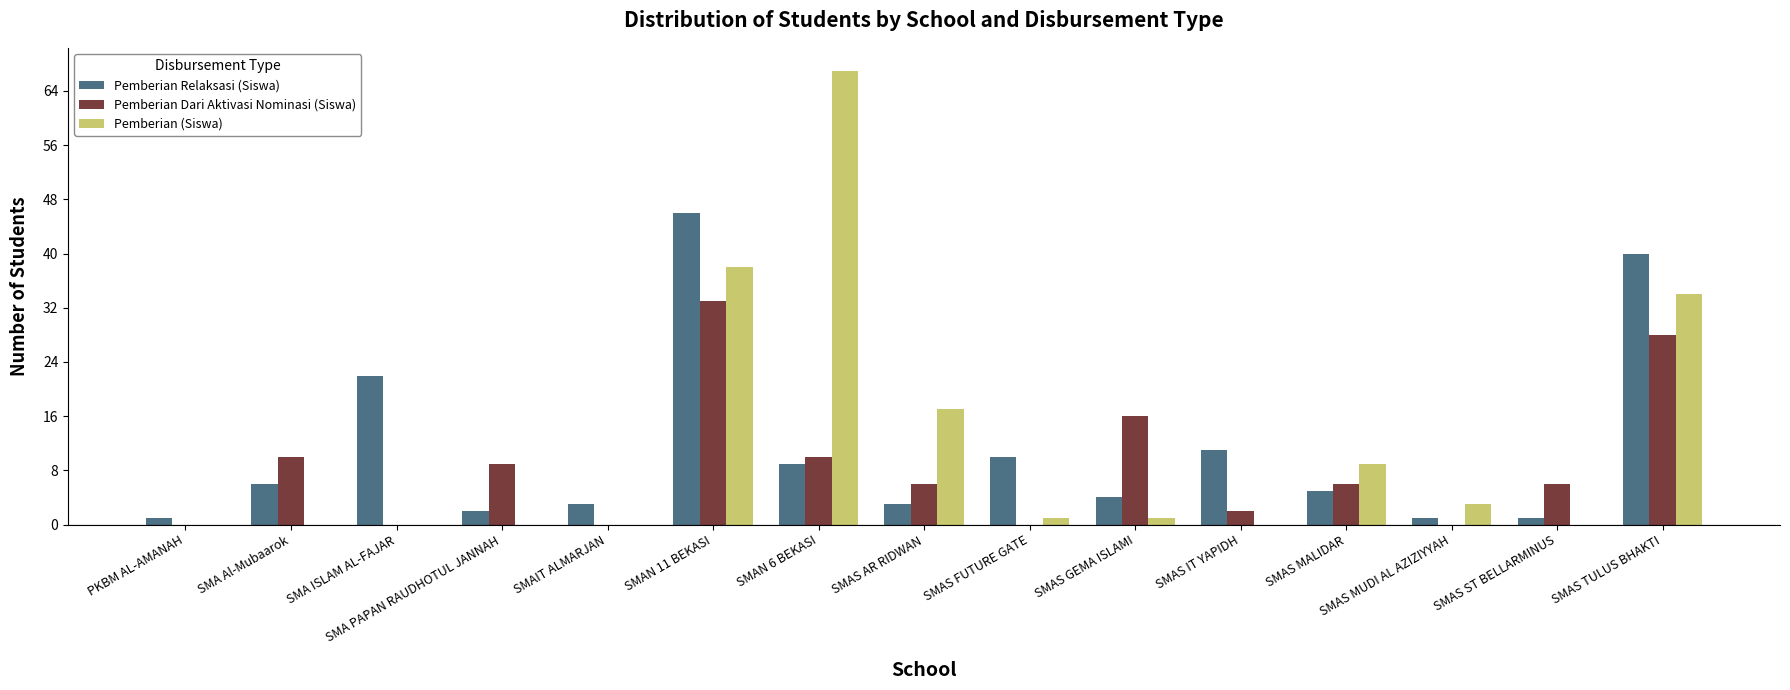

Reading left to right, transcribe all the data shown in this chart.

Pemberian Relaksasi (Siswa): PKBM AL-AMANAH=1	SMA Al-Mubaarok=6	SMA ISLAM AL-FAJAR=22	SMA PAPAN RAUDHOTUL JANNAH=2	SMAIT ALMARJAN=3	SMAN 11 BEKASI=46	SMAN 6 BEKASI=9	SMAS AR RIDWAN=3	SMAS FUTURE GATE=10	SMAS GEMA ISLAMI=4	SMAS IT YAPIDH=11	SMAS MALIDAR=5	SMAS MUDI AL AZIZIYYAH=1	SMAS ST BELLARMINUS=1	SMAS TULUS BHAKTI=40
Pemberian Dari Aktivasi Nominasi (Siswa): PKBM AL-AMANAH=0	SMA Al-Mubaarok=10	SMA ISLAM AL-FAJAR=0	SMA PAPAN RAUDHOTUL JANNAH=9	SMAIT ALMARJAN=0	SMAN 11 BEKASI=33	SMAN 6 BEKASI=10	SMAS AR RIDWAN=6	SMAS FUTURE GATE=0	SMAS GEMA ISLAMI=16	SMAS IT YAPIDH=2	SMAS MALIDAR=6	SMAS MUDI AL AZIZIYYAH=0	SMAS ST BELLARMINUS=6	SMAS TULUS BHAKTI=28
Pemberian (Siswa): PKBM AL-AMANAH=0	SMA Al-Mubaarok=0	SMA ISLAM AL-FAJAR=0	SMA PAPAN RAUDHOTUL JANNAH=0	SMAIT ALMARJAN=0	SMAN 11 BEKASI=38	SMAN 6 BEKASI=67	SMAS AR RIDWAN=17	SMAS FUTURE GATE=1	SMAS GEMA ISLAMI=1	SMAS IT YAPIDH=0	SMAS MALIDAR=9	SMAS MUDI AL AZIZIYYAH=3	SMAS ST BELLARMINUS=0	SMAS TULUS BHAKTI=34